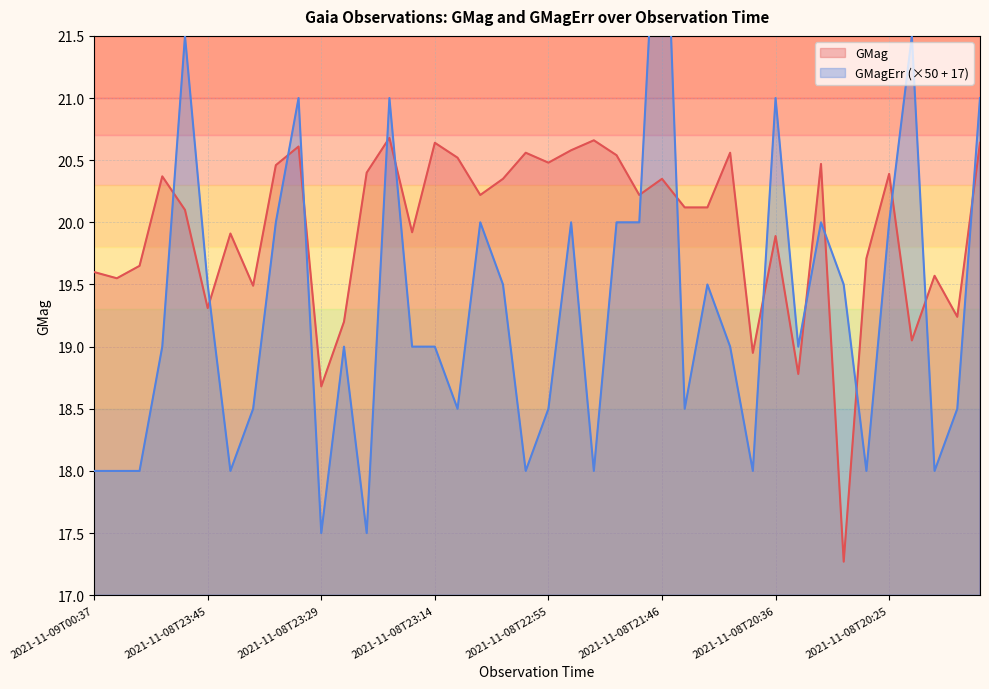

At 2021-11-09T00:10, list the series in order from largest to smallest.

GMag, GMagErr